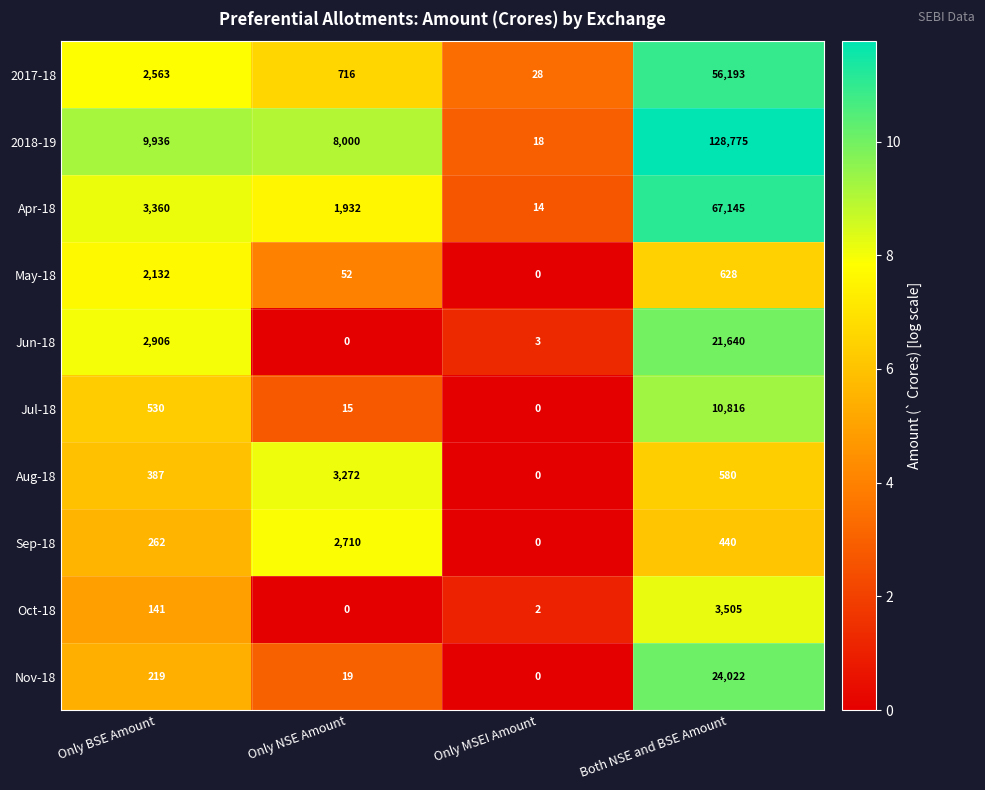

Is it true that Apr-18 equals 35821 at Both NSE and BSE Amount?

False